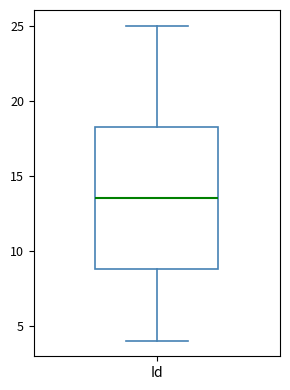

Read this box plot against the y-axis: the position of the median line, the range covered by the box, and the ends of both whiskers. The values are not printed on the chart, so give them approximately, as read against the axis.

median 13.5, box 9.0 to 18.5, whiskers 4.0 to 25.0